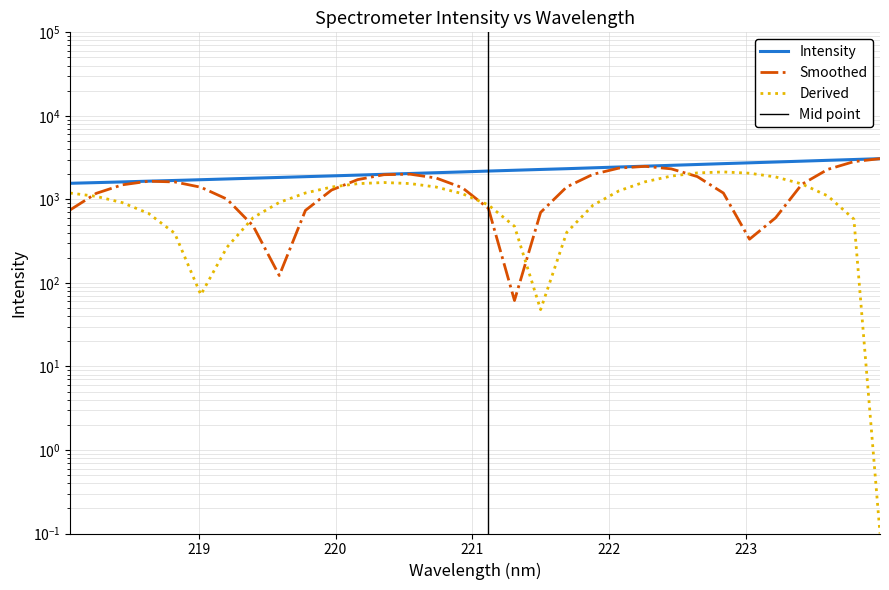

Rank the categories by value from lowest to highest.

218.0596, 218.2508, 218.442, 218.6332, 218.8244, 219.0156, 219.2067, 219.3979, 219.589, 219.7801, 219.9712, 220.1623, 220.3533, 220.5444, 220.7354, 220.9264, 221.1174, 221.3083, 221.4993, 221.6902, 221.8812, 222.0721, 222.263, 222.4538, 222.6447, 222.8355, 223.0264, 223.2172, 223.408, 223.5987, 223.7895, 223.9802